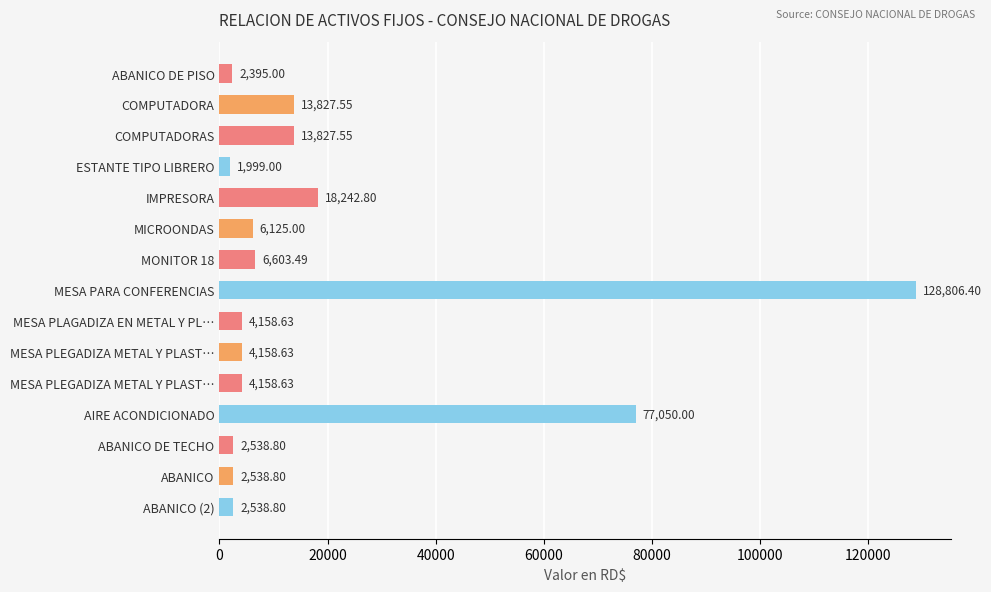

How many bars are there in total?

15